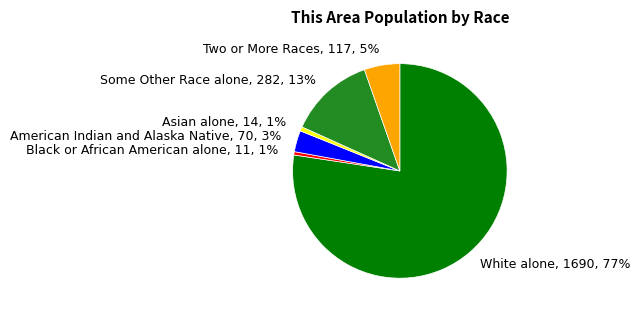

Does Two or More Races, 117, 5% account for over 50% of the chart?

No